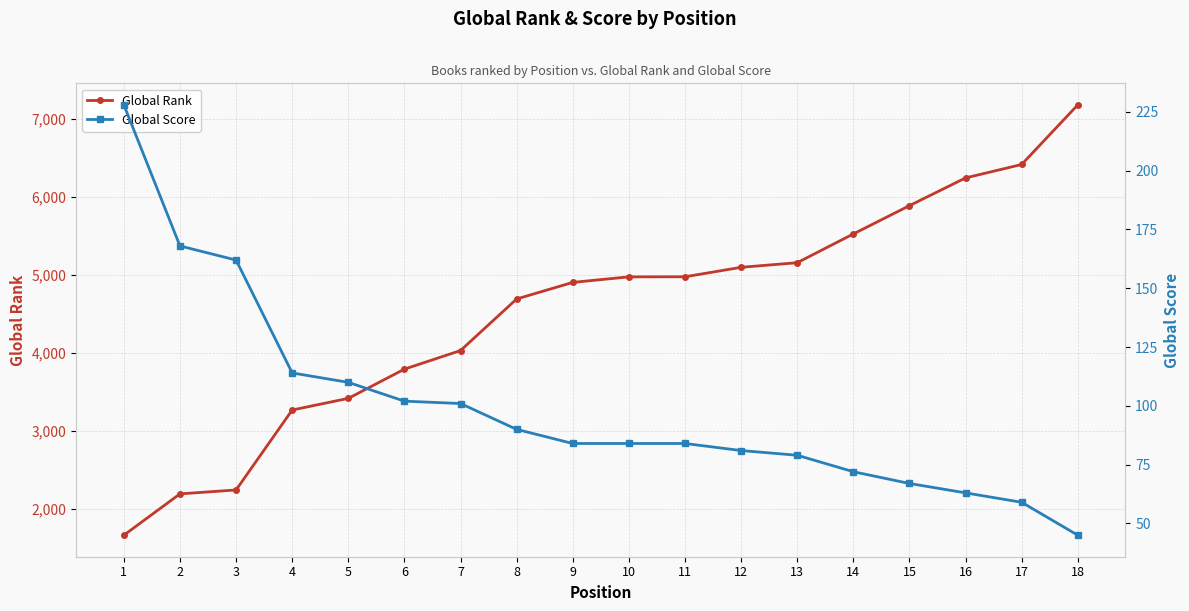

True or false: Global Rank and Global Score cross at least once.

False